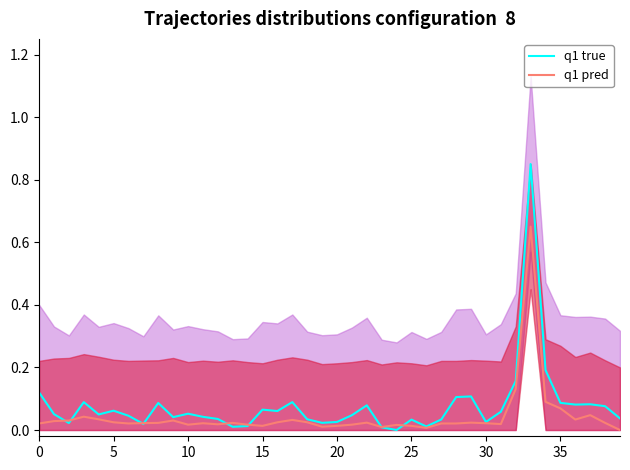

Does the chart have visible grid lines?

No